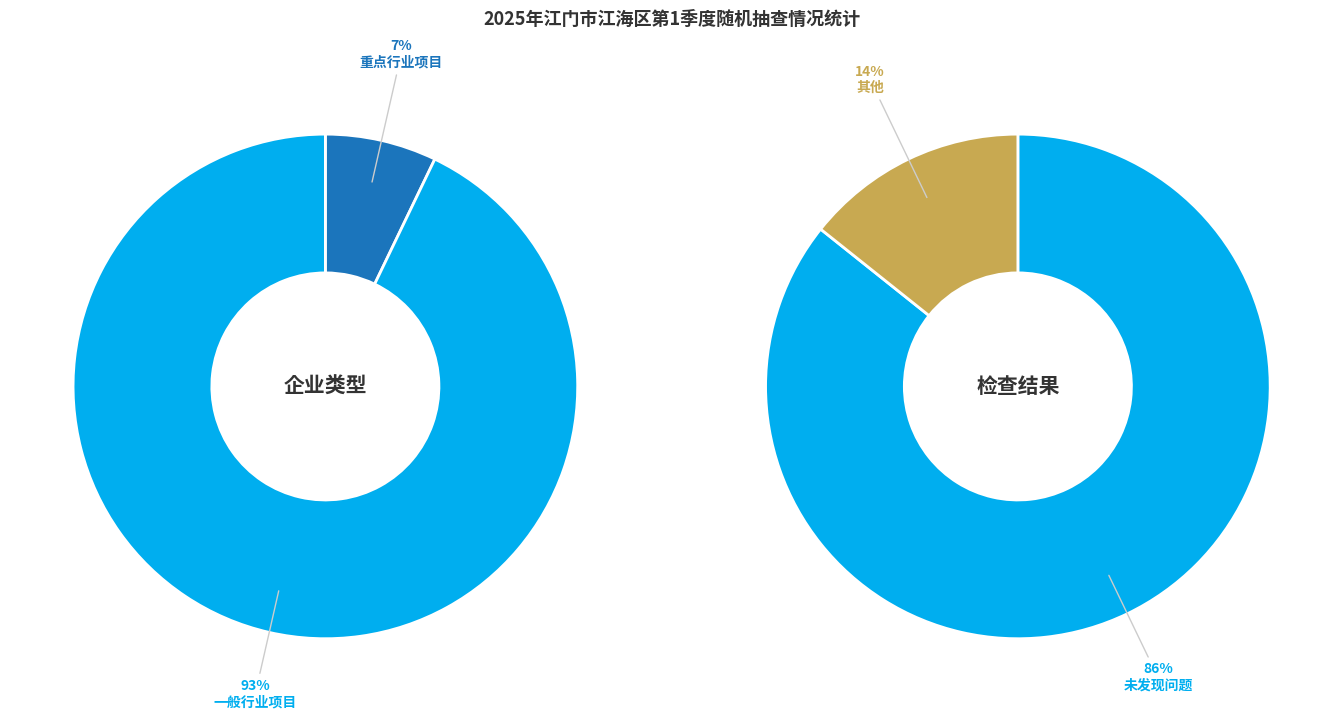

To the nearest percent, what is the difference between the 一般行业项目 and 重点行业项目 slice percentages?

86%